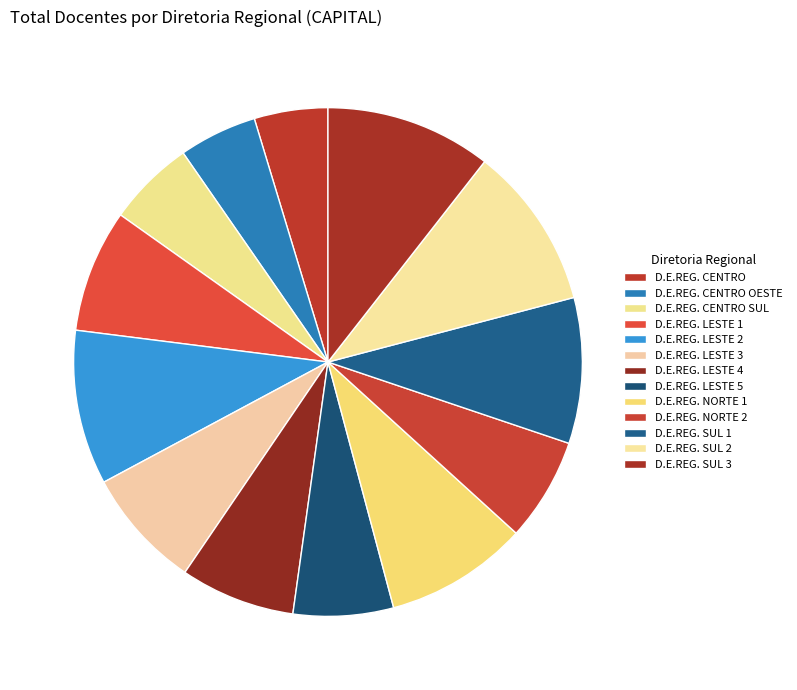

Is there a majority slice in this chart?

No